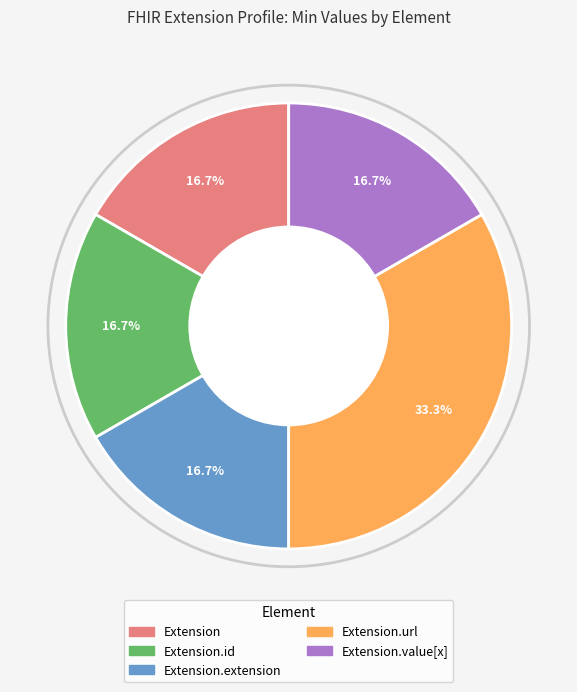

Is there a majority slice in this chart?

No